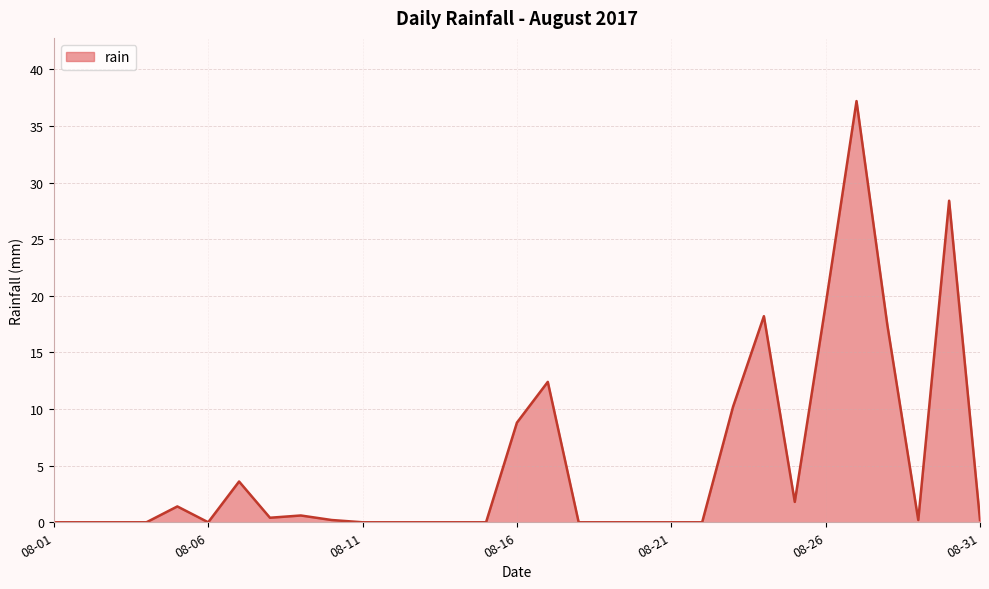

What is the greatest value displayed?

37.2